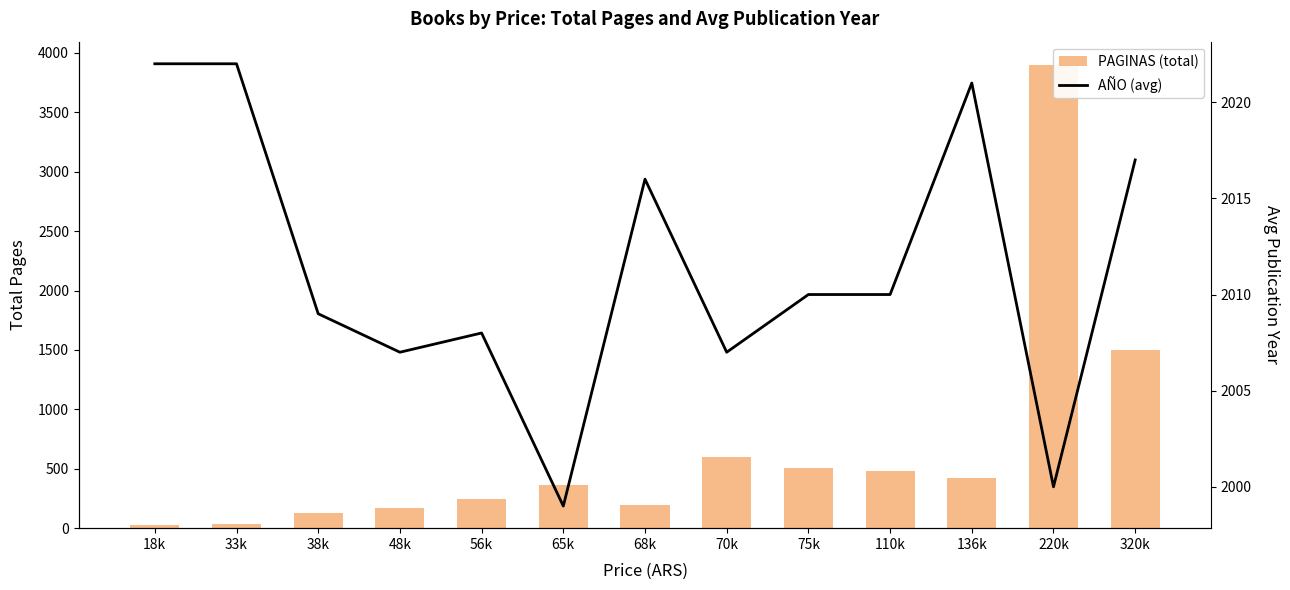

What is the spread (max minus min) of values at 220k?

1900